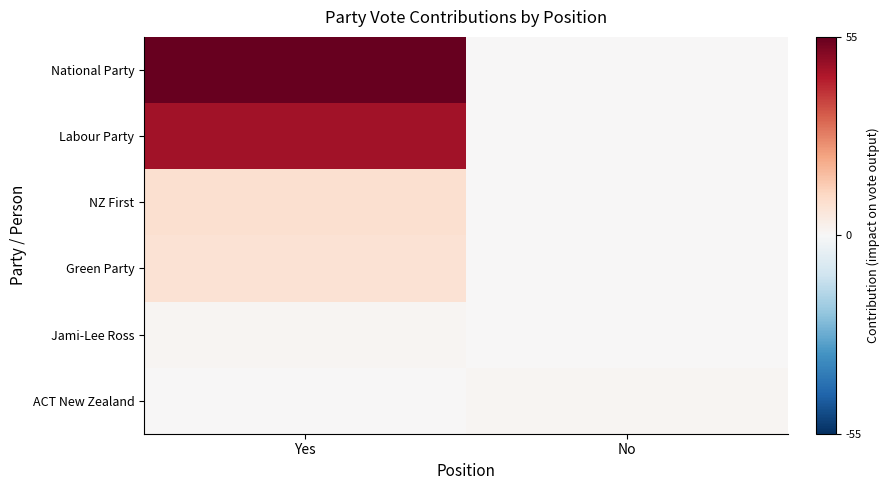

Reading right to left, what are all the values shown in this chart?

National Party: No=0	Yes=55
Labour Party: No=0	Yes=46
NZ First: No=0	Yes=9
Green Party: No=0	Yes=8
Jami-Lee Ross: No=0	Yes=1
ACT New Zealand: No=1	Yes=0